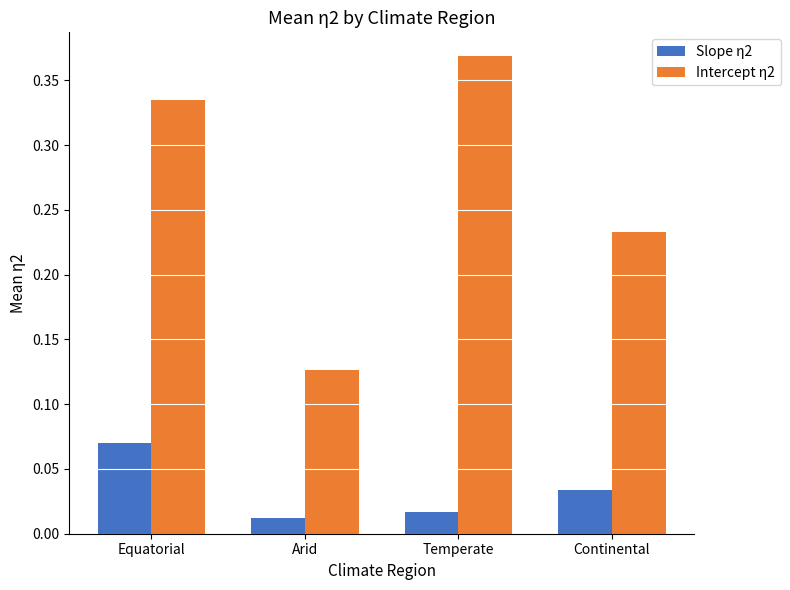

Is it true that Intercept η2 equals 0.1 at Continental?

False